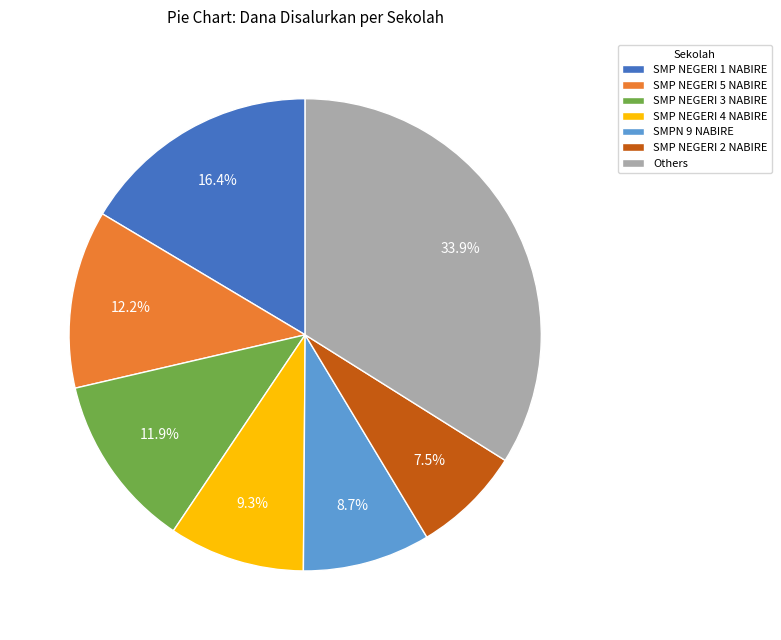

What is the ratio of the value at Others to the value at SMPN 9 NABIRE?

3.9